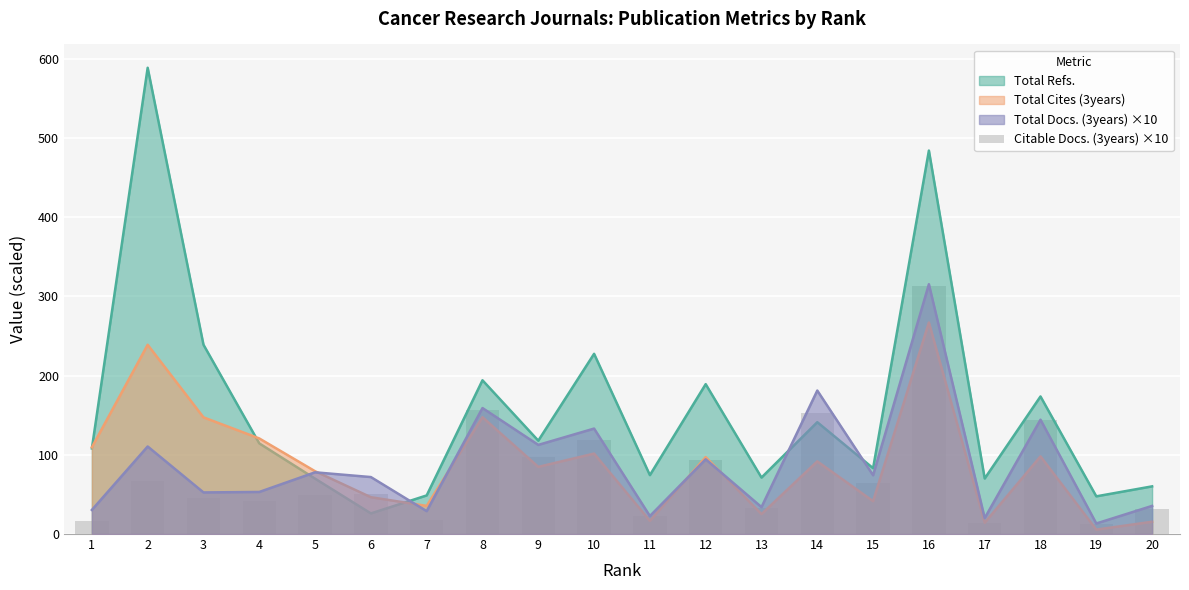

The value at 14 is 152.4. True or false?

True